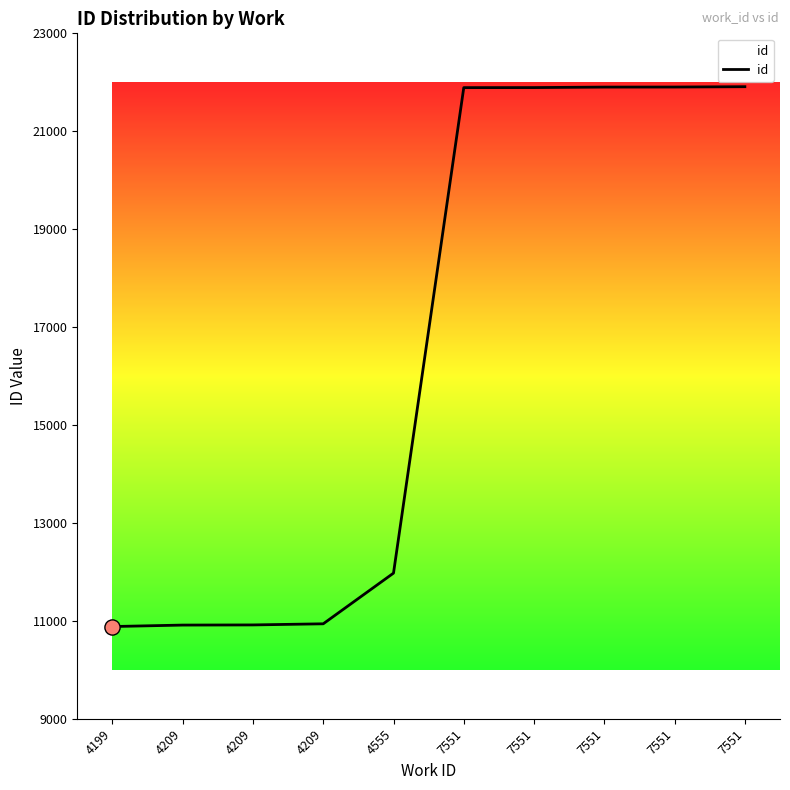

Is this an area chart (filled region under the line)?

Yes